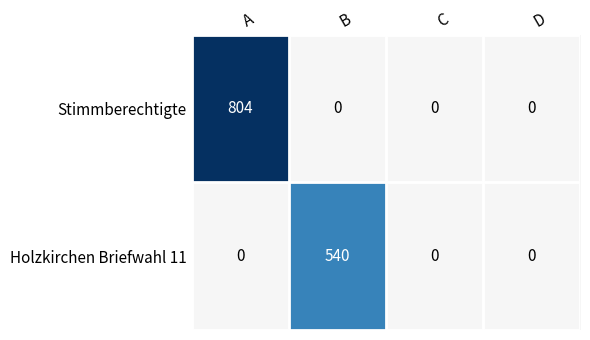

Which series has the largest total across all categories?

Stimmberechtigte